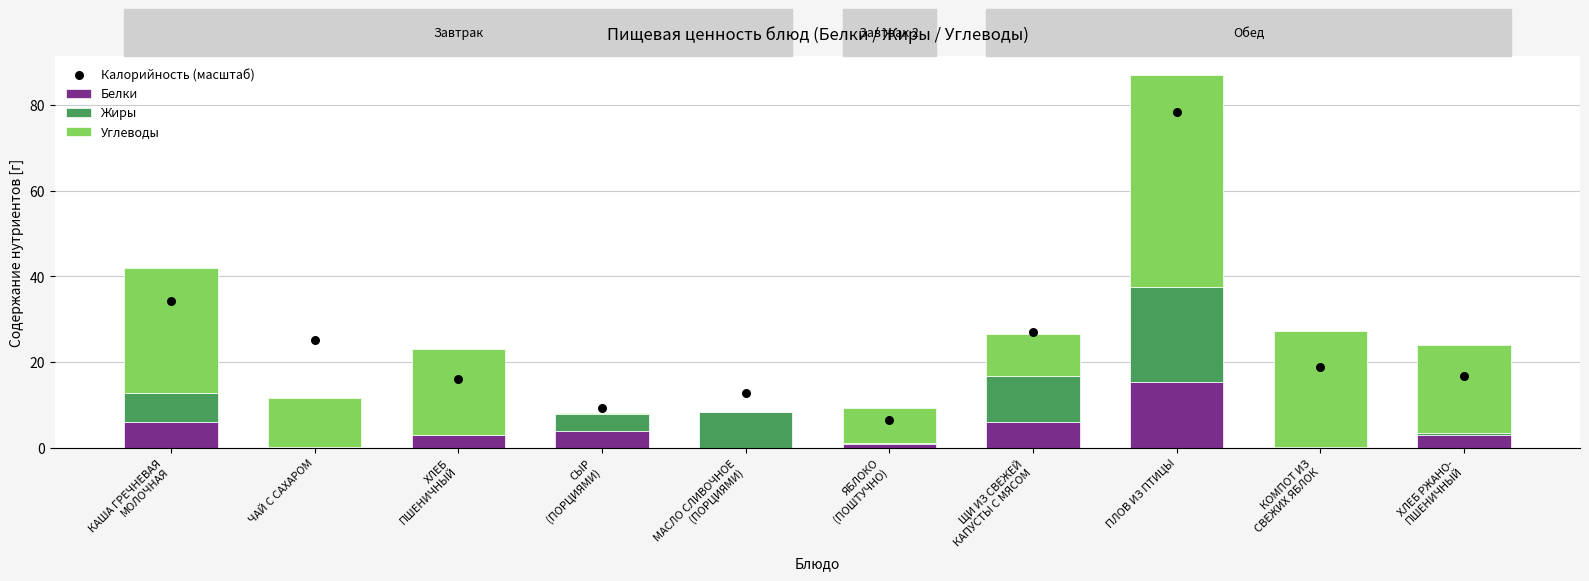

Which series contains the lowest Y value?

Белки